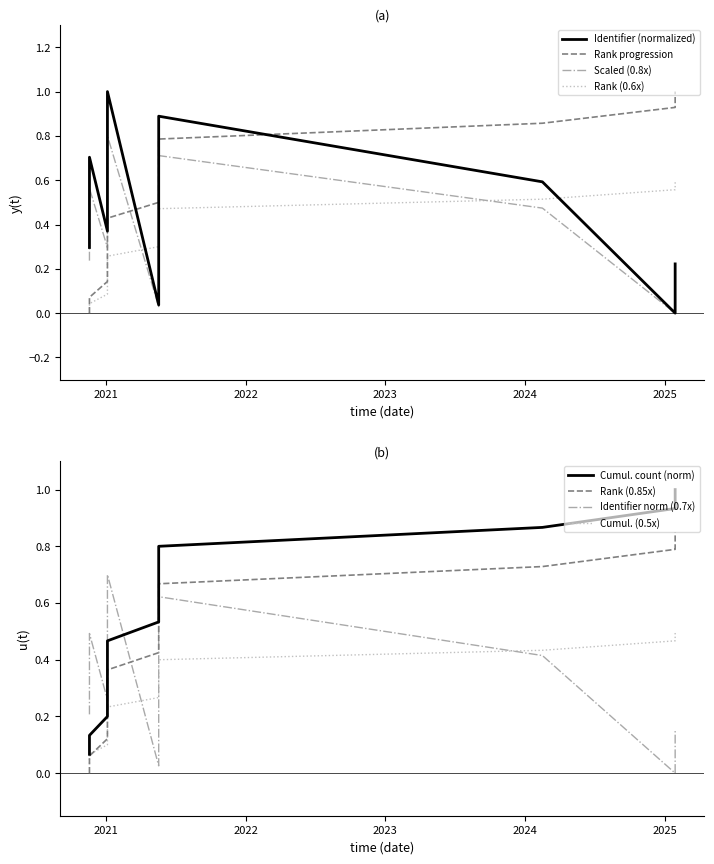

Which category has the highest value across all series?

2021-01-05